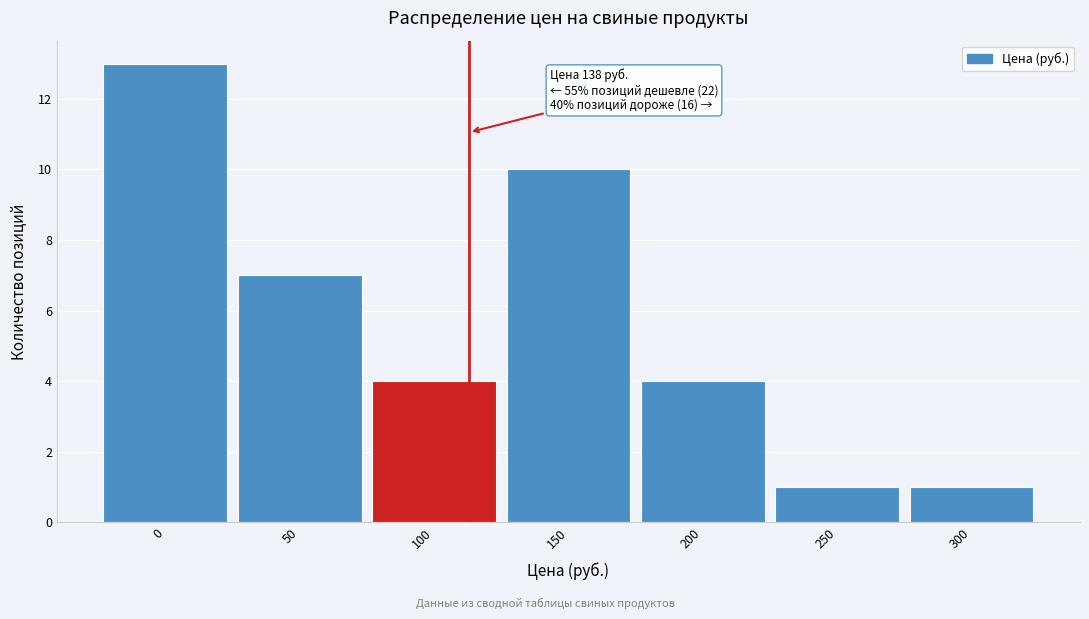

Reading right to left, what are all the values shown in this chart?

300=1	250=1	200=4	150=10	100=4	50=7	0=13